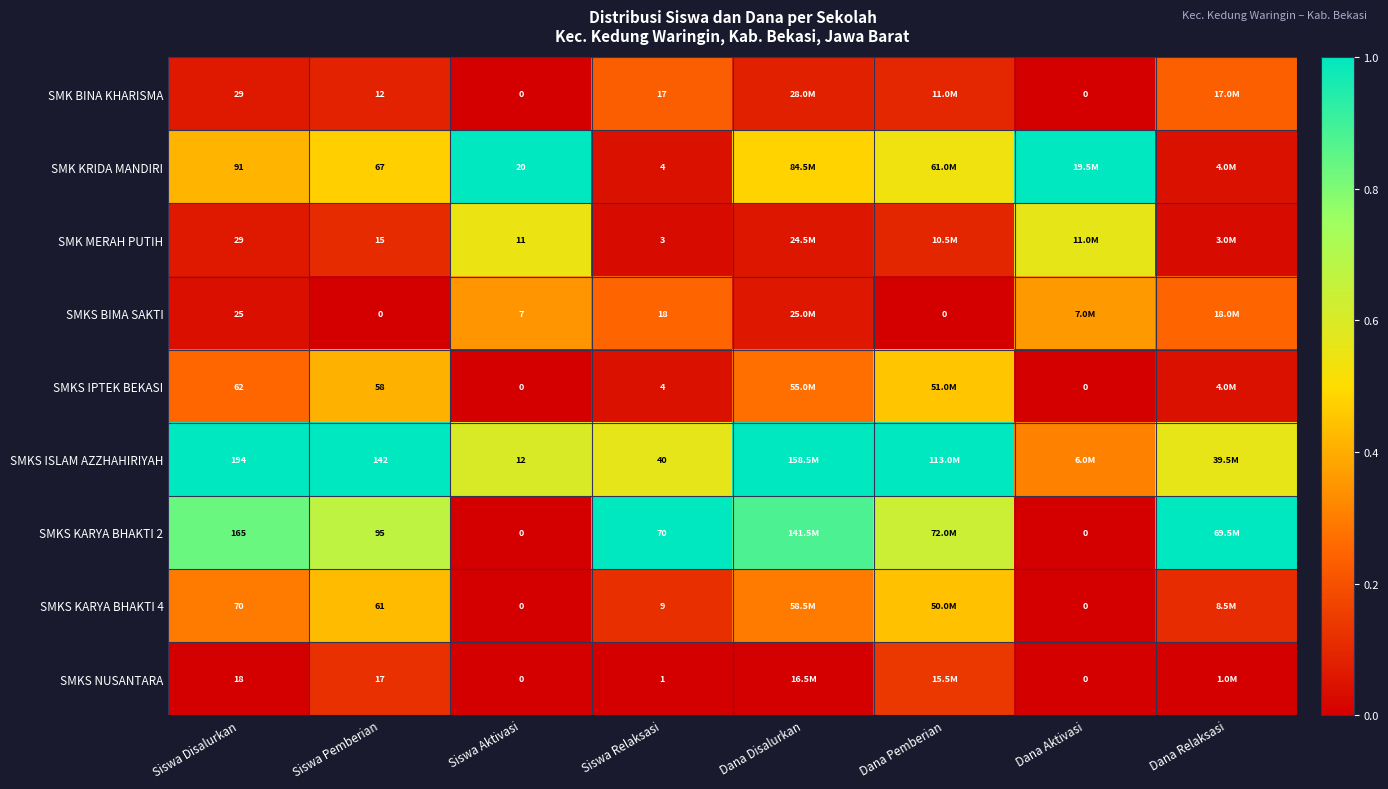

Is the value of SMKS ISLAM AZZHAHIRIYAH at Siswa Relaksasi greater than the value of SMKS BIMA SAKTI at Dana Pemberian?

Yes